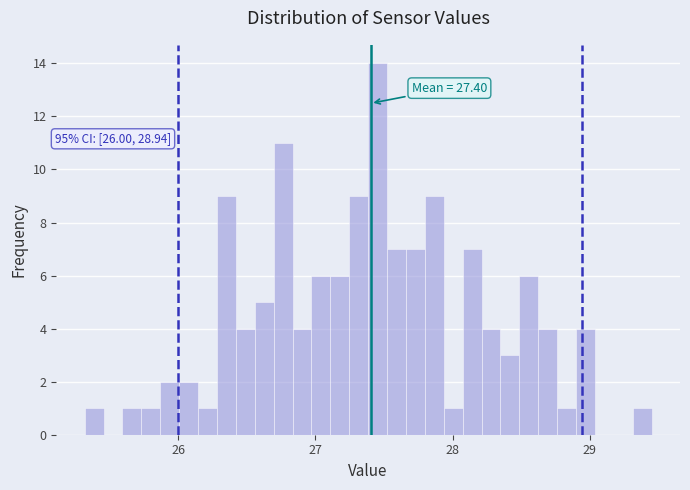

Around what value on the x-axis is the tallest bar? Give the approximate position of its centre, as read against the axis.

27.5